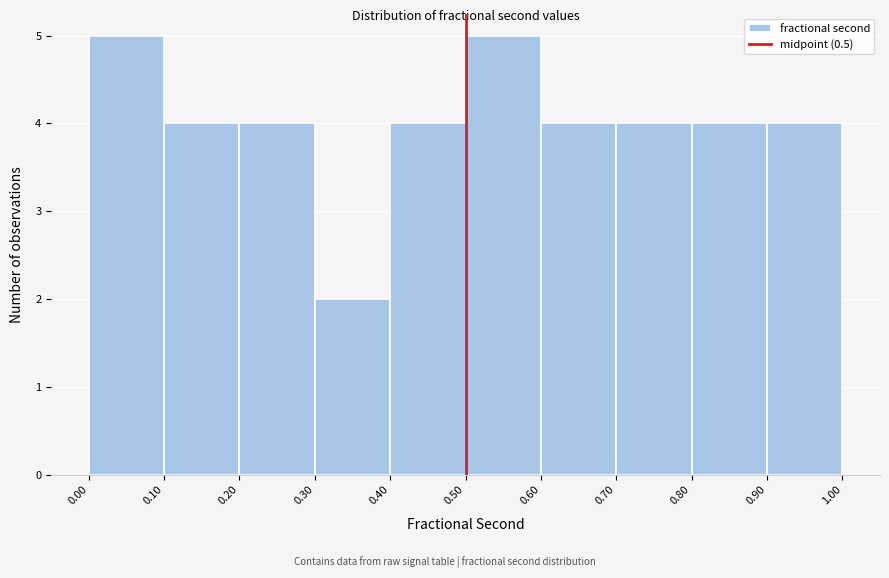

What is the height of the bar covering 0.70 to 0.80 on the x-axis? The values are not printed on the chart, so give them approximately, as read against the axis.

4